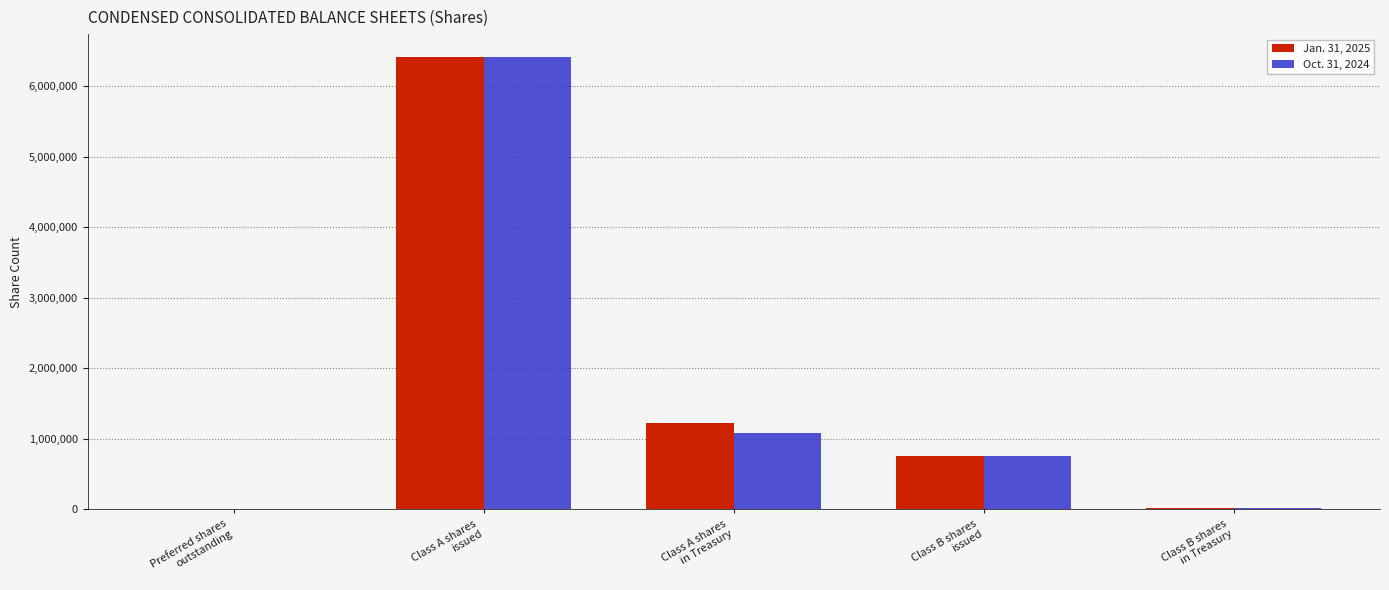

What is the total value across all series at Class B shares
in Treasury?

55338